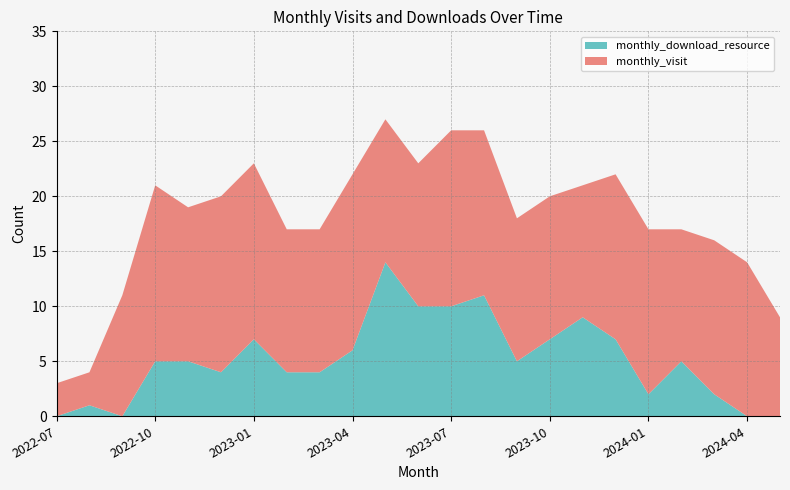

Reading left to right, list all the values displayed in this chart.

monthly_visit: 2022-07=3	2022-08=3	2022-09=11	2022-10=16	2022-11=14	2022-12=16	2023-01=16	2023-02=13	2023-03=13	2023-04=16	2023-05=13	2023-06=13	2023-07=16	2023-08=15	2023-09=13	2023-10=13	2023-11=12	2023-12=15	2024-01=15	2024-02=12	2024-03=14	2024-04=14	2024-05=9
monthly_download_resource: 2022-07=0	2022-08=1	2022-09=0	2022-10=5	2022-11=5	2022-12=4	2023-01=7	2023-02=4	2023-03=4	2023-04=6	2023-05=14	2023-06=10	2023-07=10	2023-08=11	2023-09=5	2023-10=7	2023-11=9	2023-12=7	2024-01=2	2024-02=5	2024-03=2	2024-04=0	2024-05=0